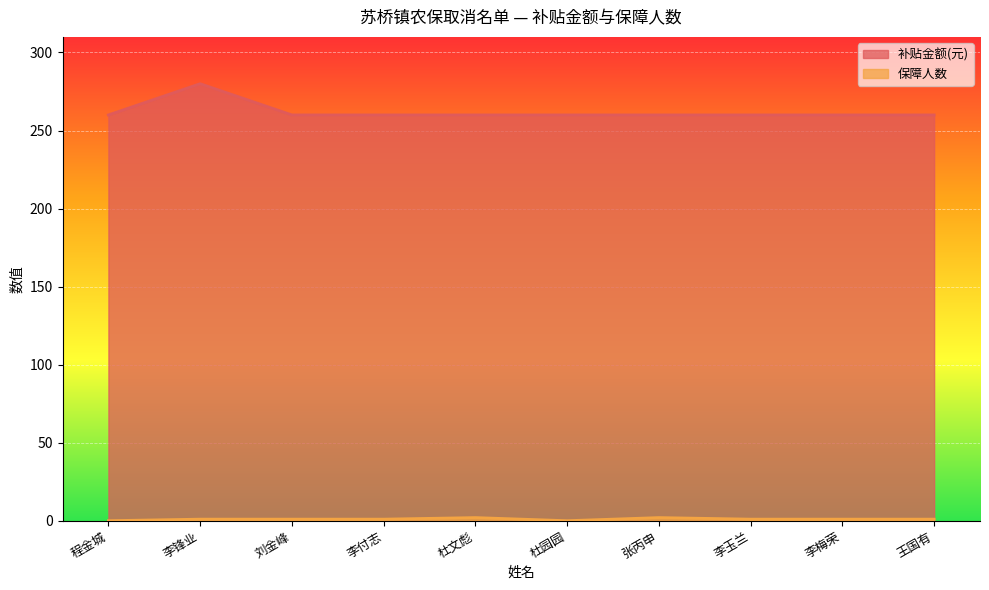

Reading left to right, what are all the values shown in this chart?

补贴金额(元): 程金城=260	李锋业=280	刘金峰=260	李付志=260	杜文彪=260	杜园园=260	张丙申=260	李玉兰=260	李梅荣=260	王国有=260
保障人数: 程金城=0	李锋业=1	刘金峰=1	李付志=1	杜文彪=2	杜园园=0	张丙申=2	李玉兰=1	李梅荣=1	王国有=1